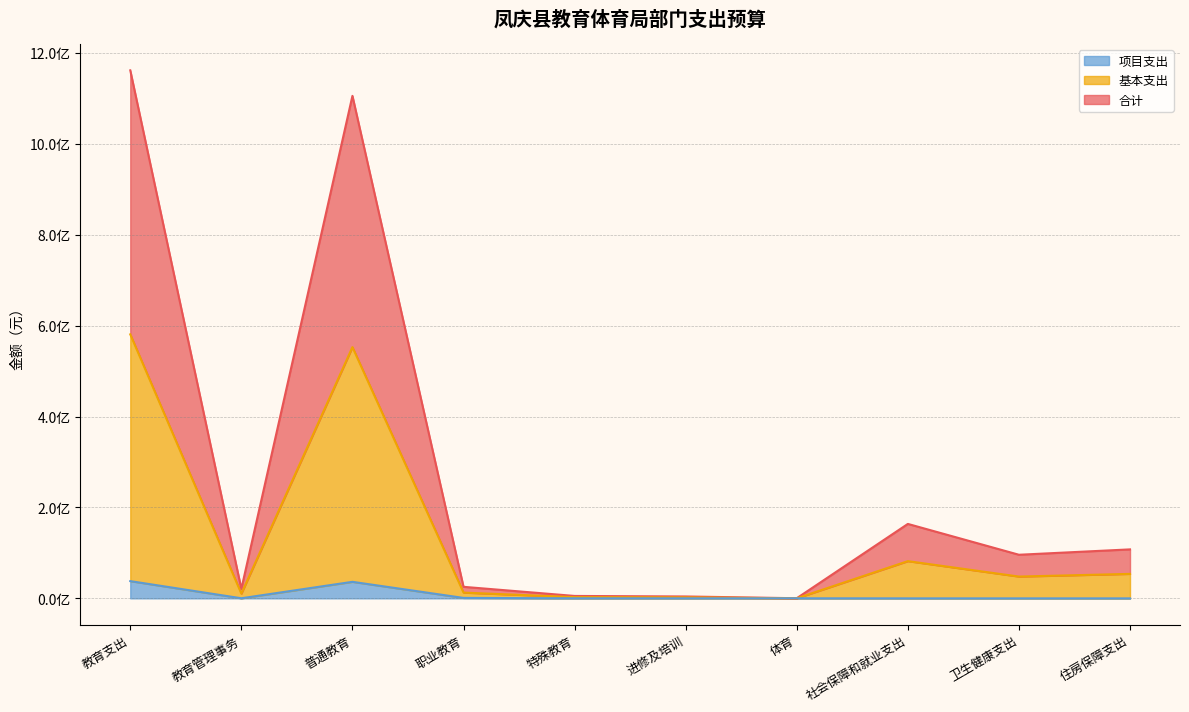

Which series has the largest total across all categories?

合计